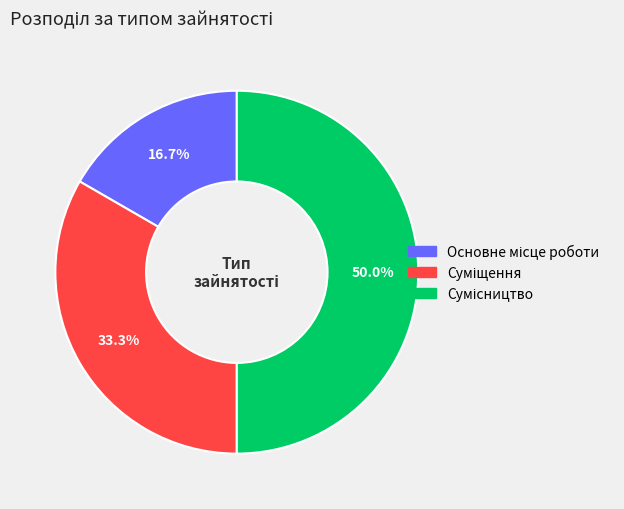

To the nearest percent, what is the combined percentage of Сумісництво and Основне місце роботи?

67%